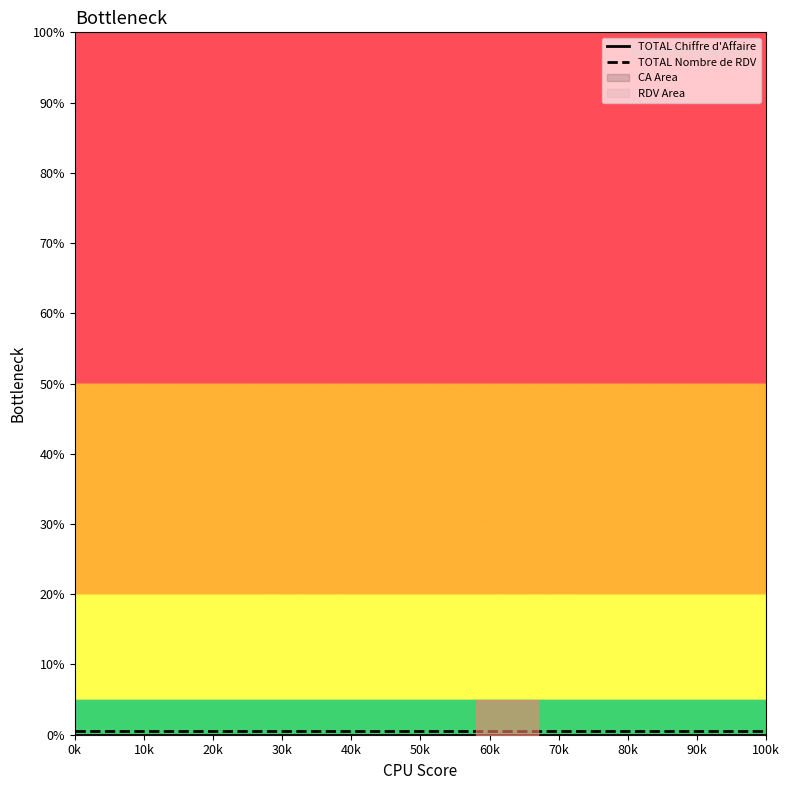

The value of TOTAL Nombre de RDV at 80k is 0.9. True or false?

False